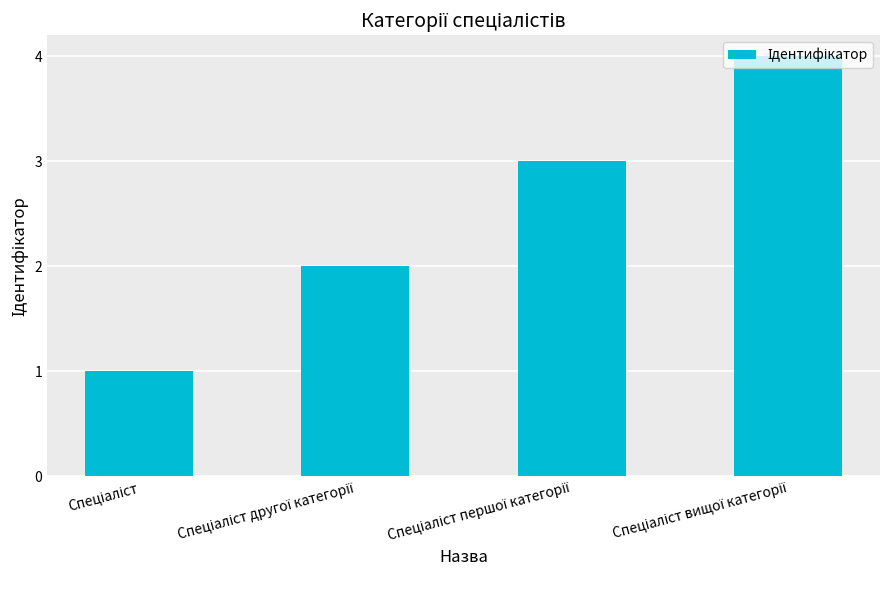

What is the greatest value displayed?

4